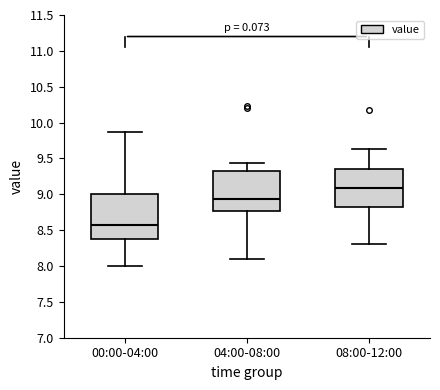

Reading left to right, transcribe this box plot: for each box, give where its median line is, the range the box spans, and where its two whiskers end, as read against the y-axis. The values are not printed on the chart, so give them approximately, as read against the axis.

00:00-04:00: median 8.55, box 8.35 to 9.00, whiskers 8.00 to 9.85
04:00-08:00: median 8.95, box 8.75 to 9.35, whiskers 8.10 to 9.45
08:00-12:00: median 9.10, box 8.80 to 9.35, whiskers 8.30 to 9.65